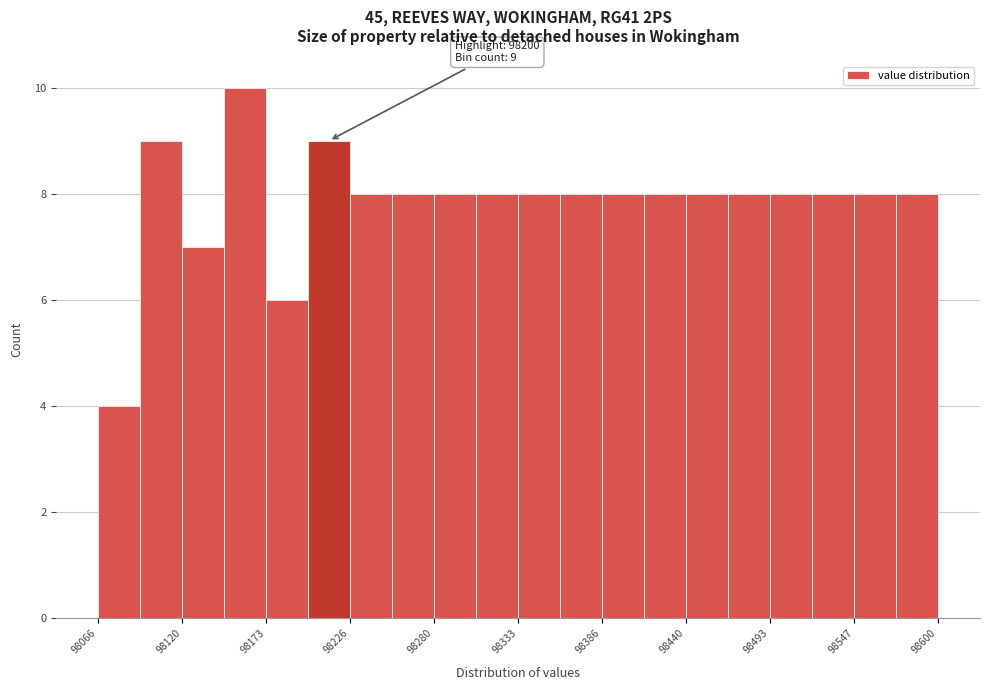

Around what value on the x-axis is the tallest bar? Give the approximate position of its centre, as read against the axis.

98160